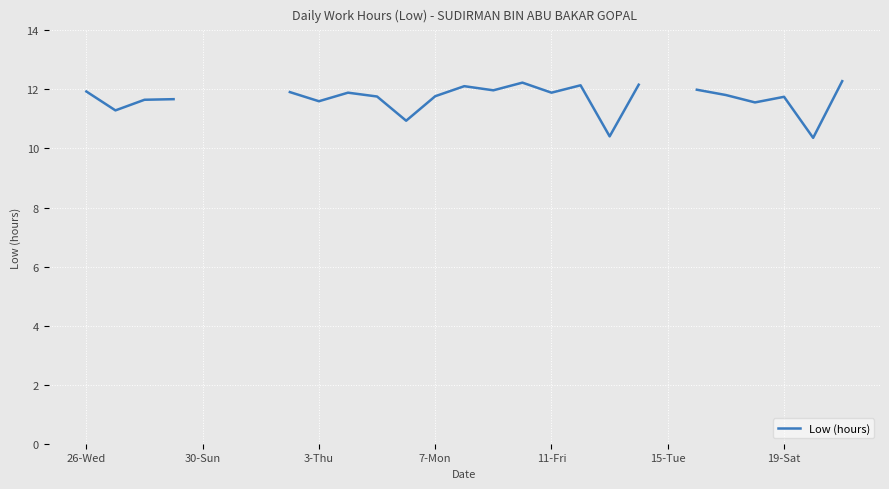

Where is the data nearest to the value 11?

11